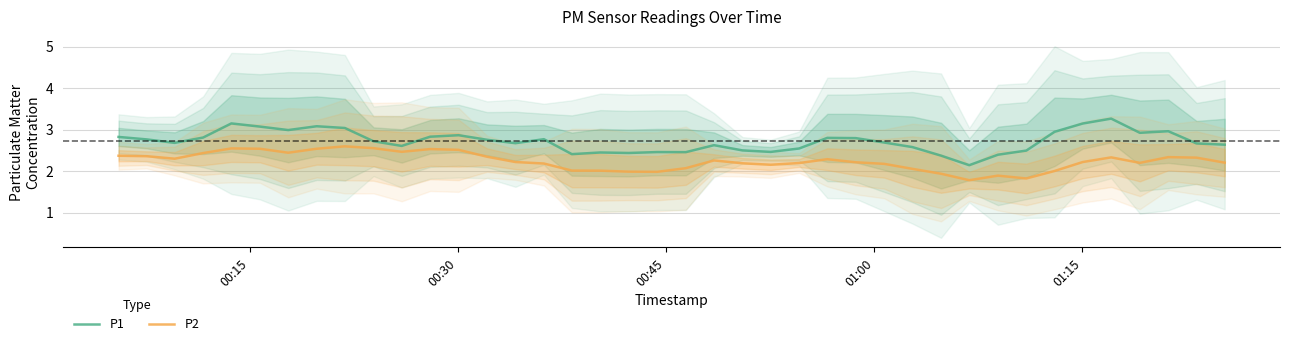

True or false: P1 and P2 intersect in this chart.

False